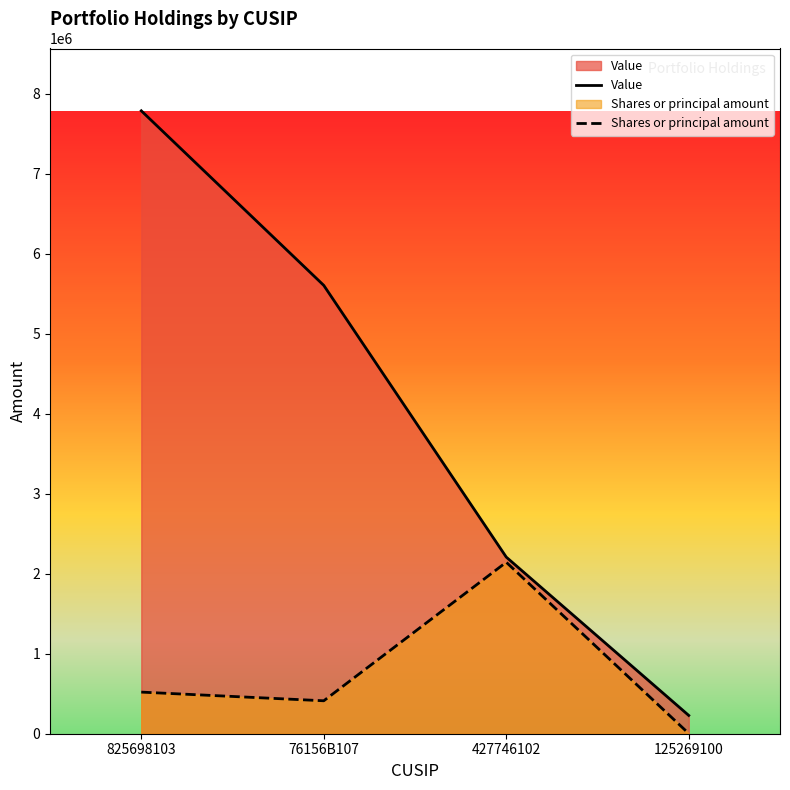

At which label does Shares or principal amount reach its minimum?

125269100